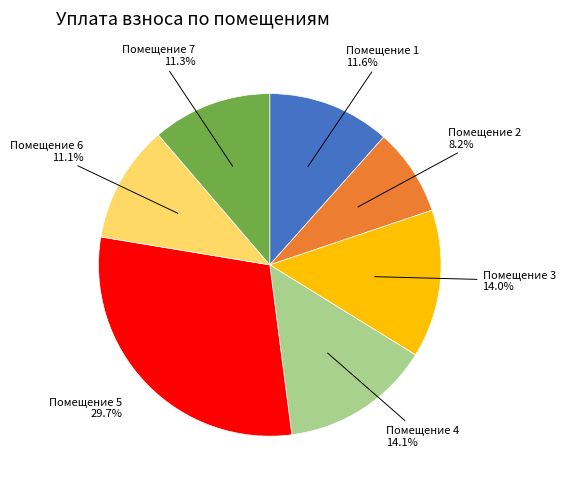

Is there a majority slice in this chart?

No